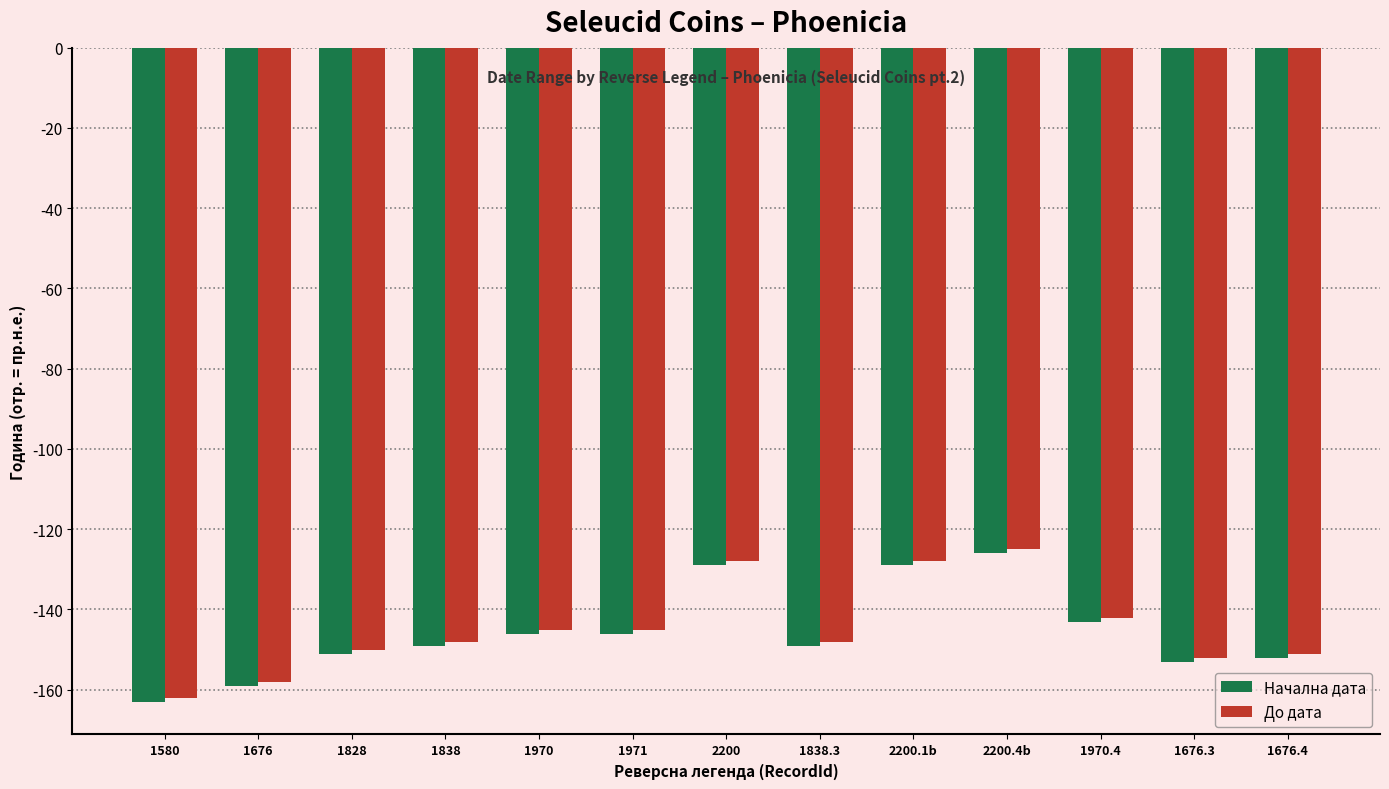

At which category is the sum across all series the highest?

2200.4b